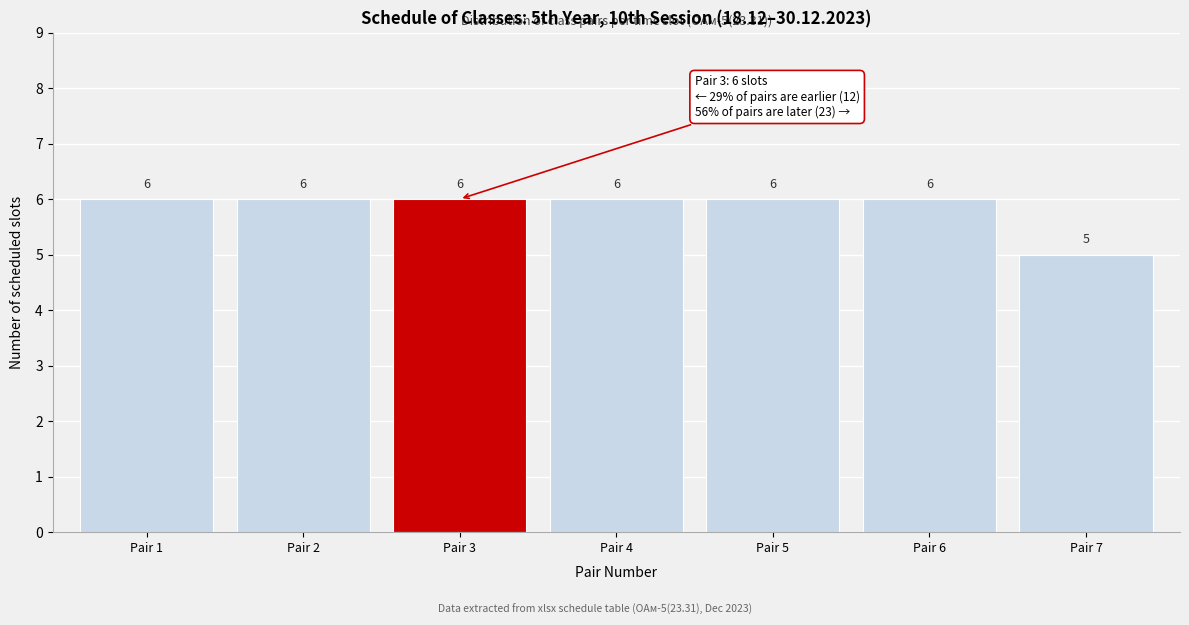

Reading right to left, list all the values displayed in this chart.

5	6	6	6	6	6	6